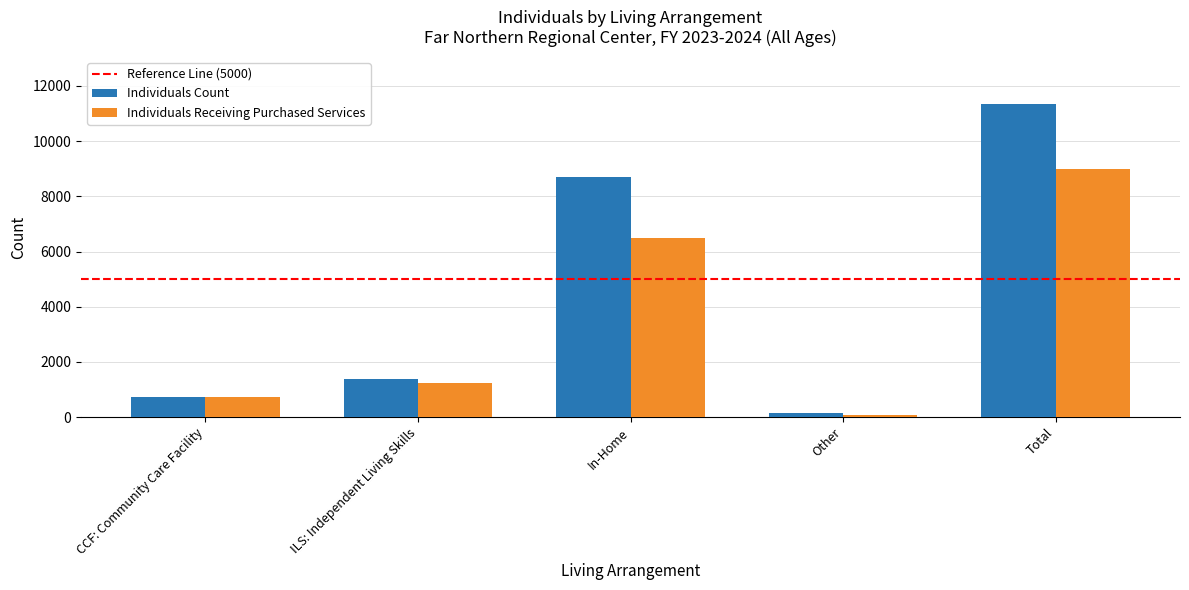

What is the sum of the Individuals Count values at CCF: Community Care Facility and Other?

854